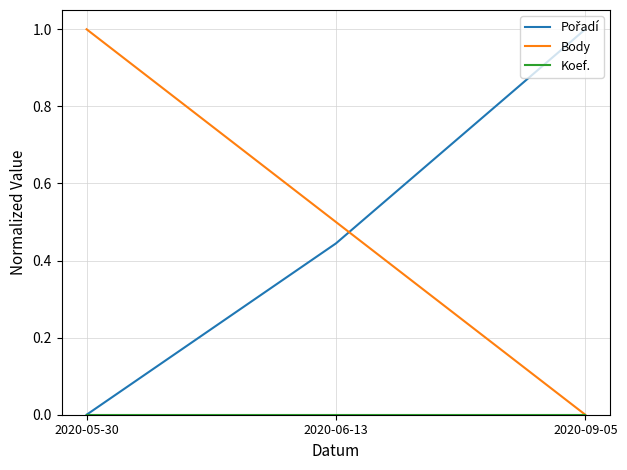

What position from the left is 2020-09-05?

3